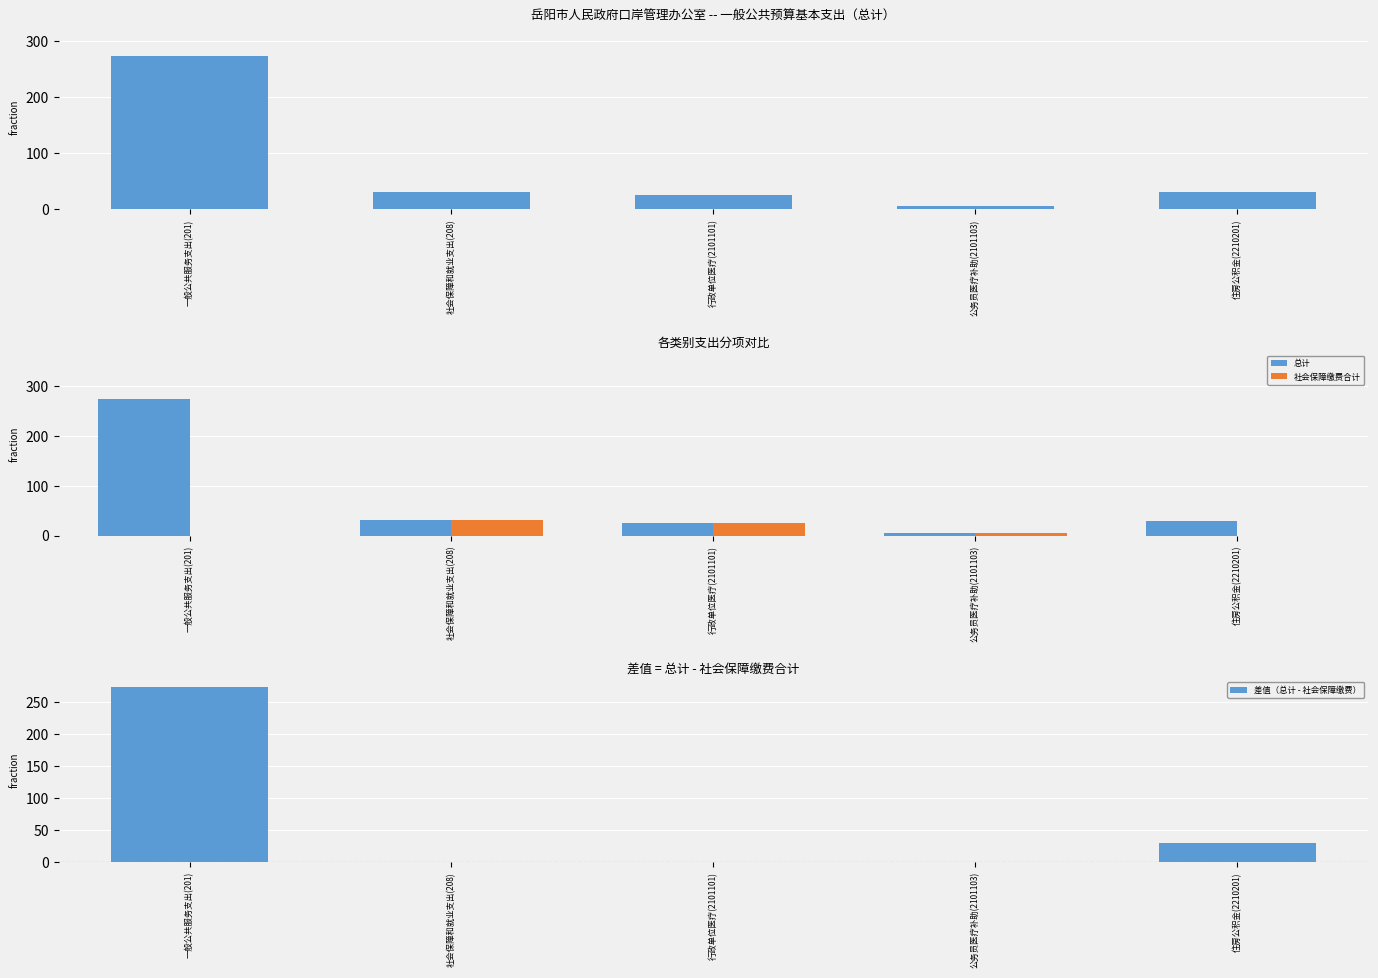

Which series has the widest spread of values?

差值（总计 - 社会保障缴费）